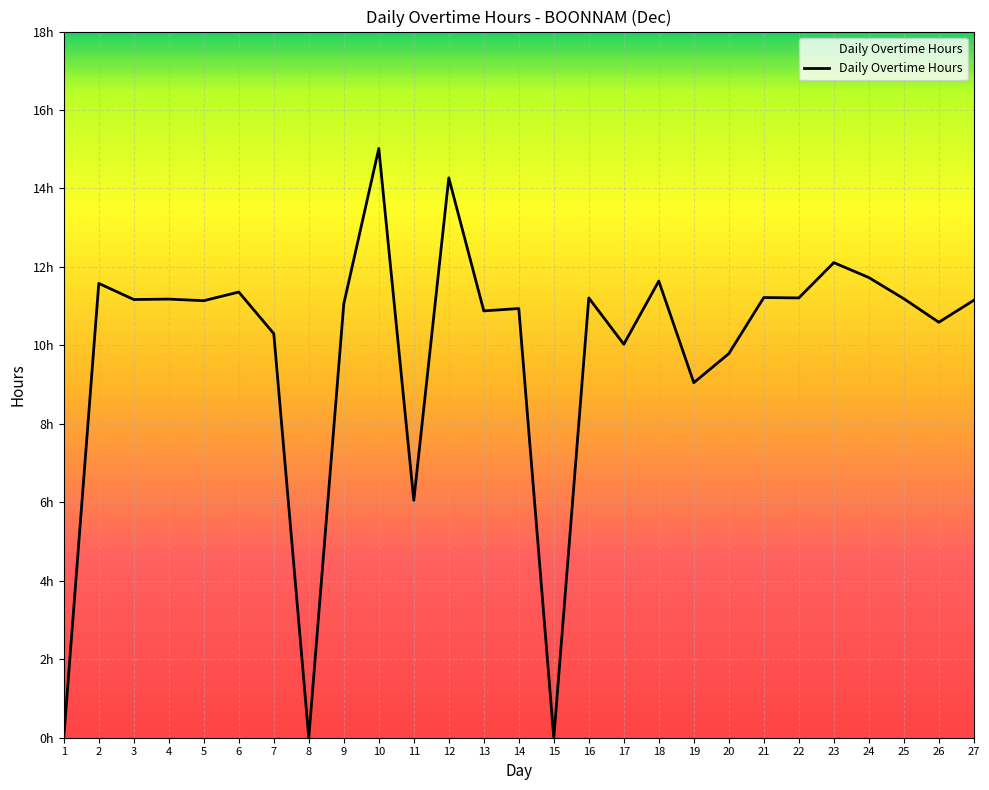

Does the chart have visible grid lines?

Yes